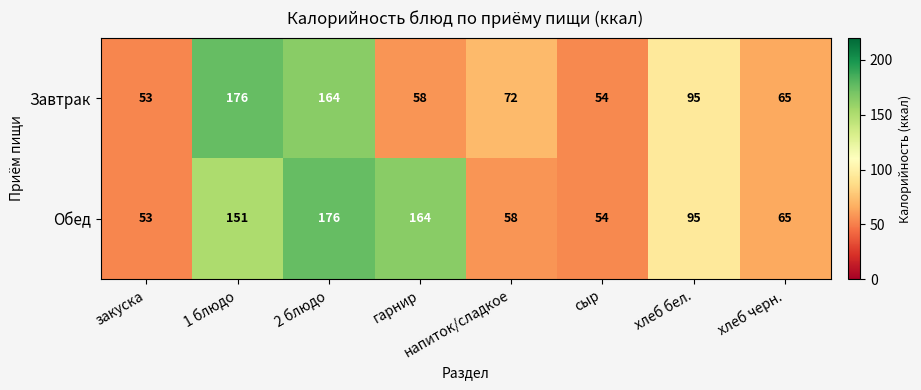

What is the greatest value displayed?

176